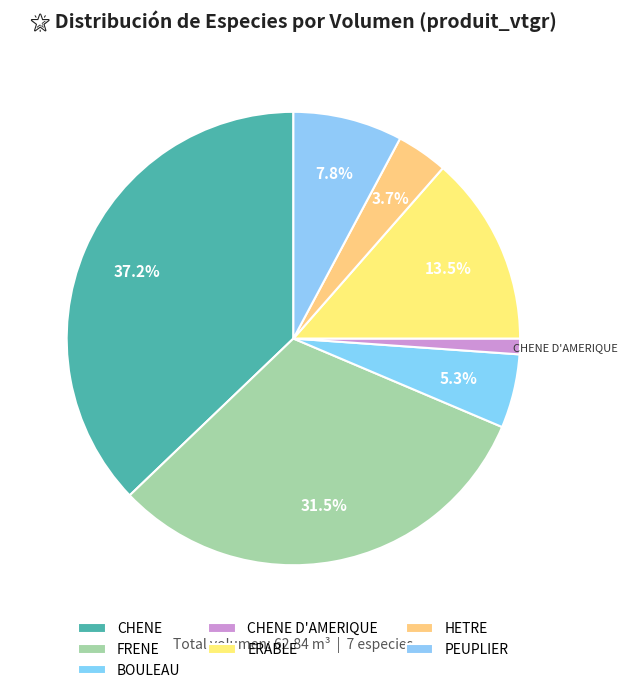

Which slice is the largest?

CHENE